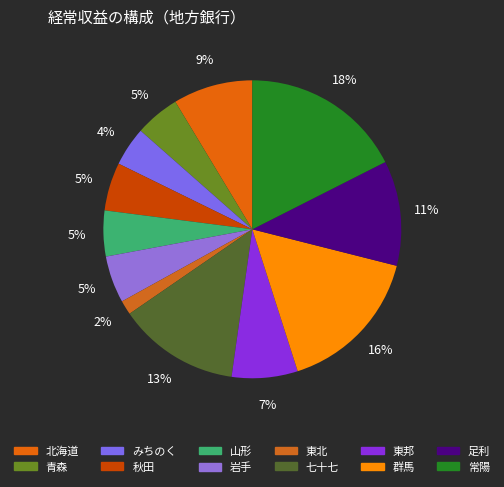

How many segments does this pie chart have?

12